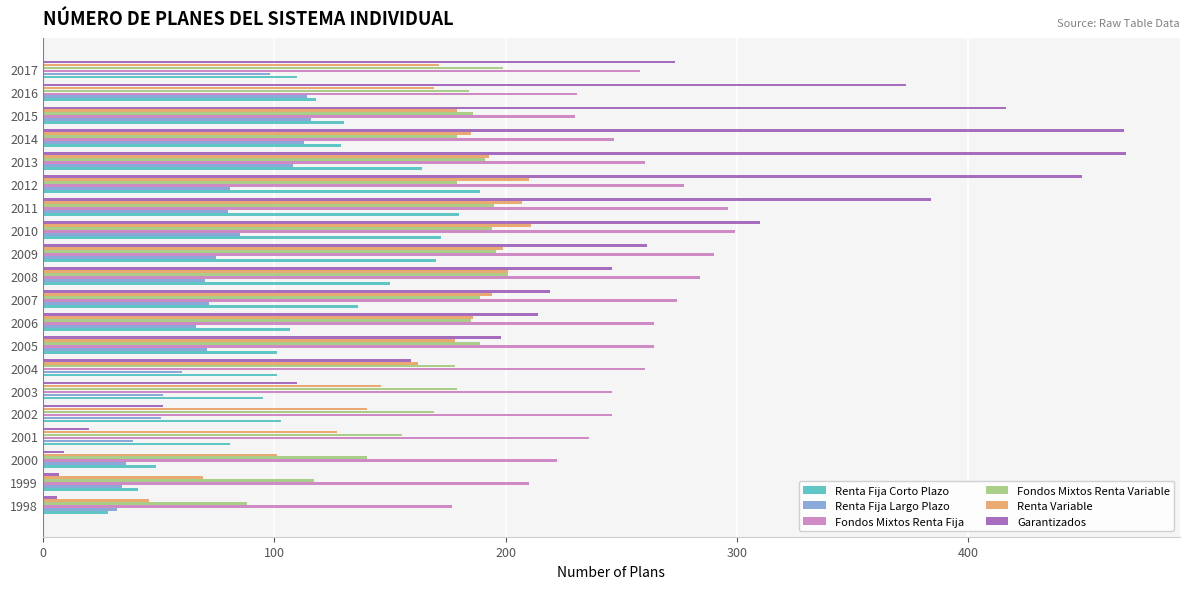

How many categories are shown in the chart?

20